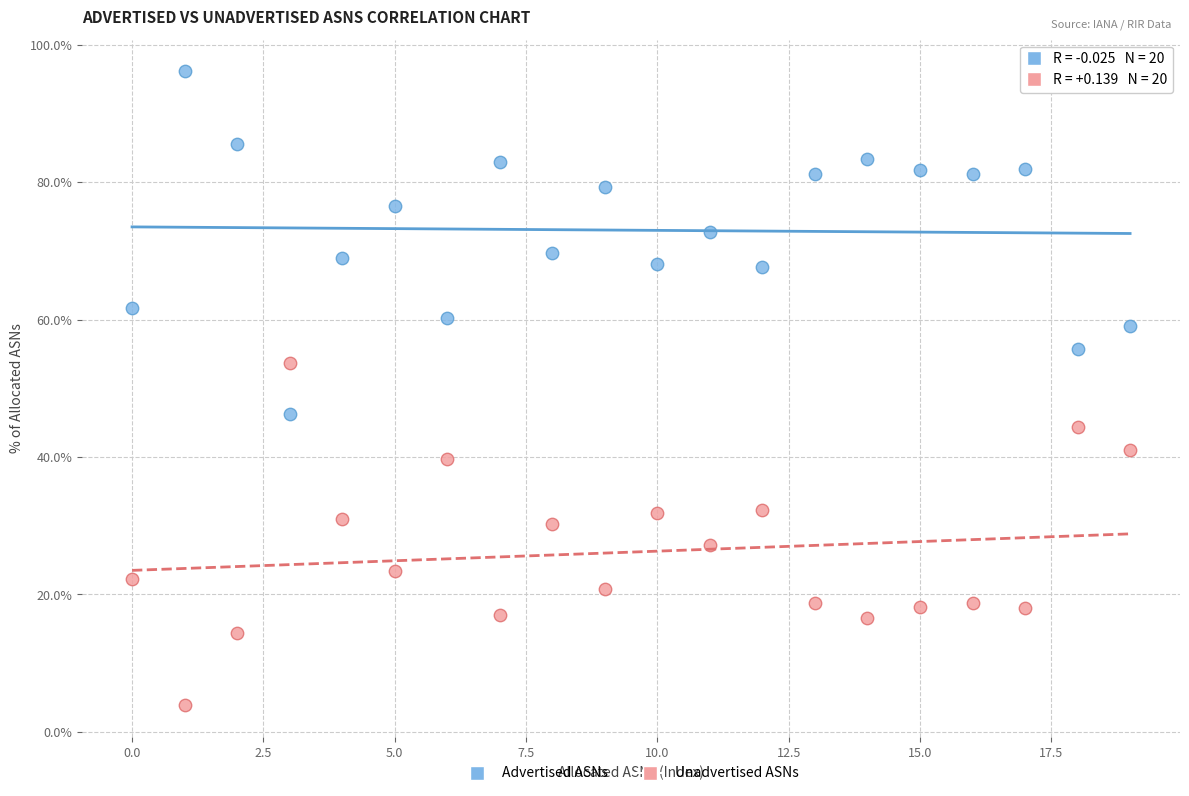

What are all the series names shown in the legend?

Advertised ASNs, Unadvertised ASNs